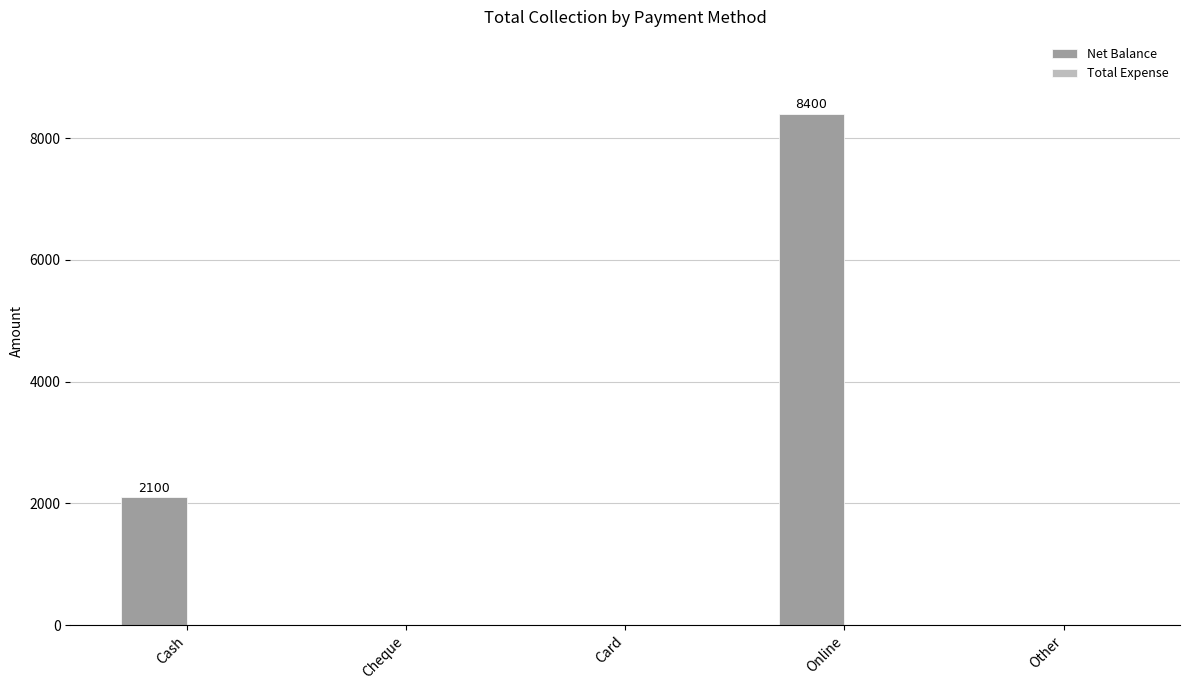

Which has a higher value, Card or Online?

Online